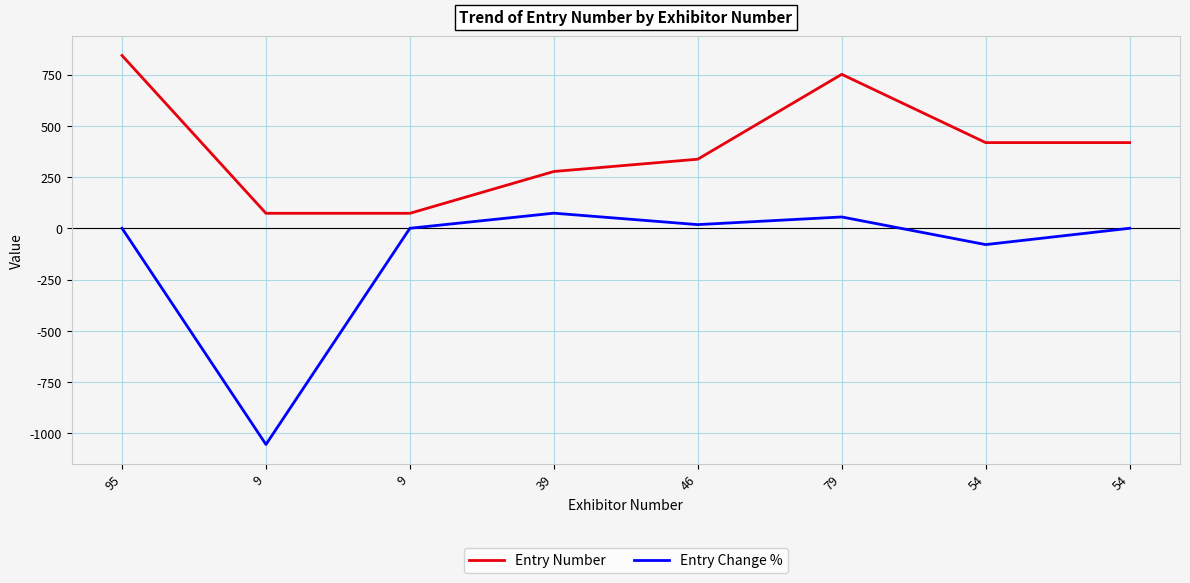

What are all the series names shown in the legend?

Entry Number, Entry Change %